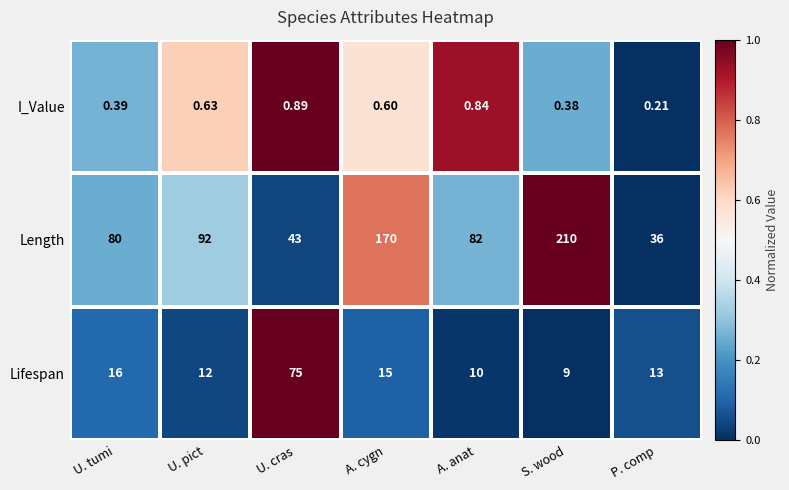

Rank the series by their average value, from lowest to highest.

I_Value, Lifespan, Length